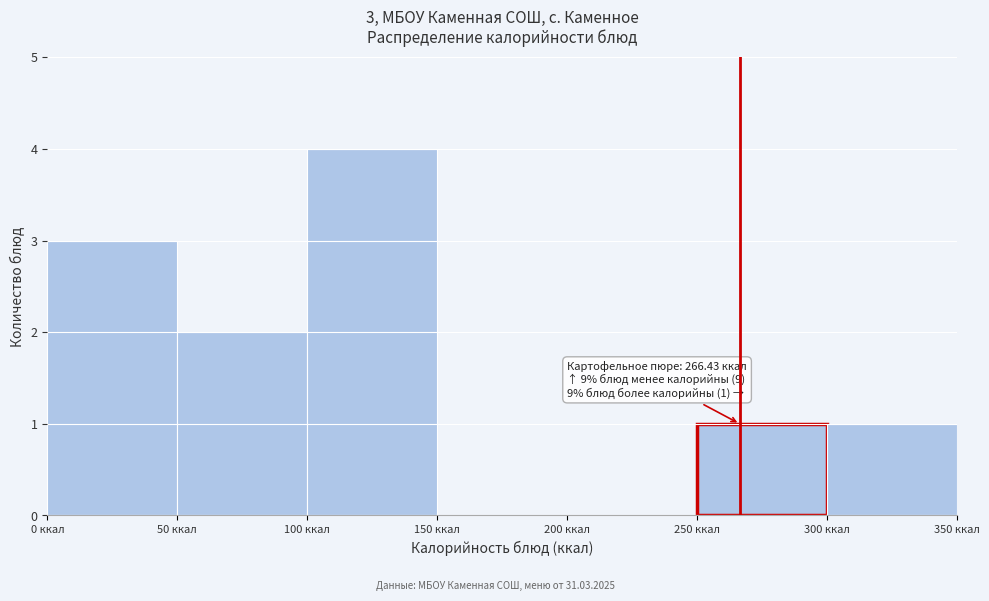

Which range on the x-axis has the tallest bar?

100 to 150